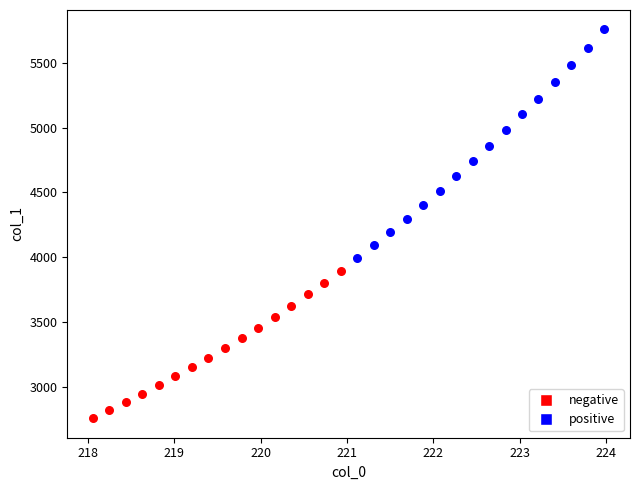

Which series reaches the maximum Y coordinate?

positive